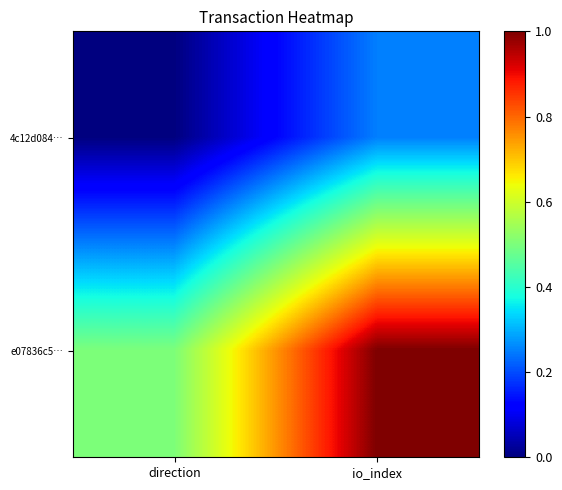

Which series has the widest spread of values?

e07836c5…